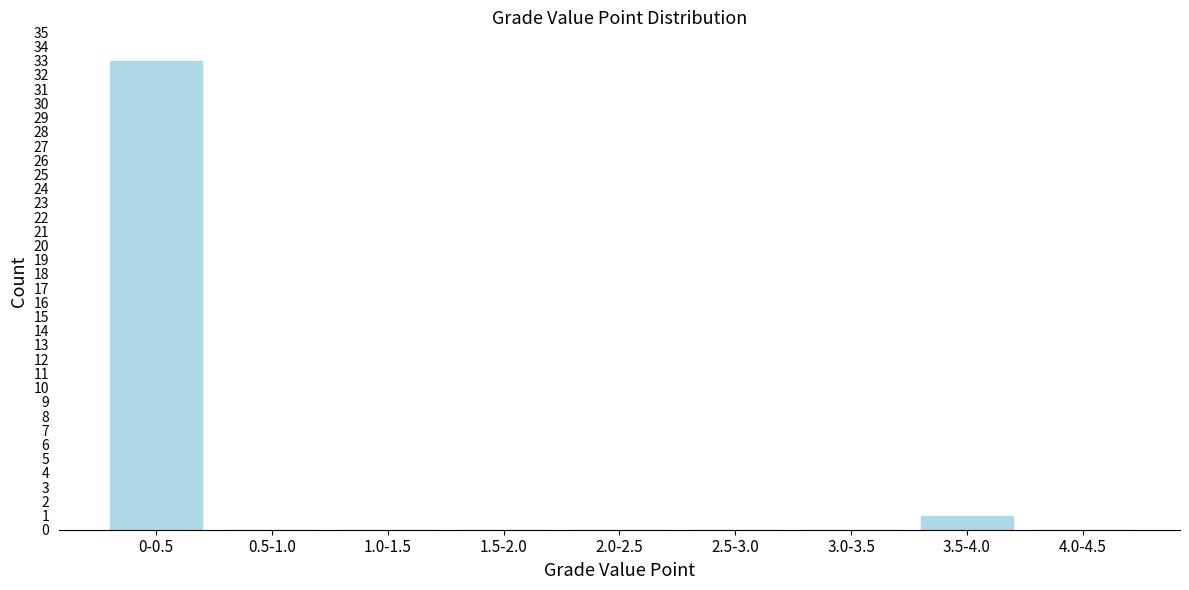

Reading left to right, what are all the values shown in this chart?

0-0.5=33	0.5-1.0=0	1.0-1.5=0	1.5-2.0=0	2.0-2.5=0	2.5-3.0=0	3.0-3.5=0	3.5-4.0=1	4.0-4.5=0